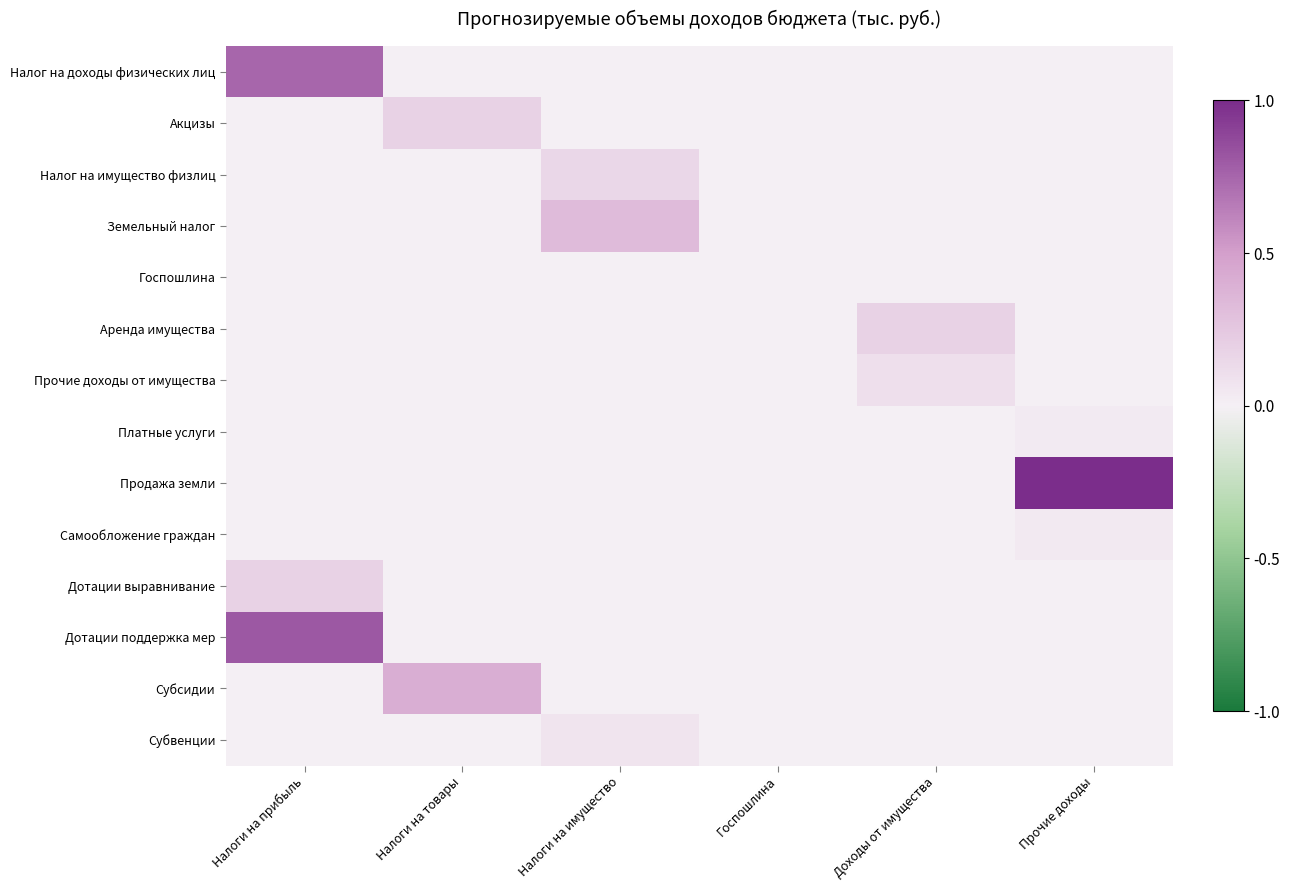

Which series has the largest total across all categories?

Продажа земли